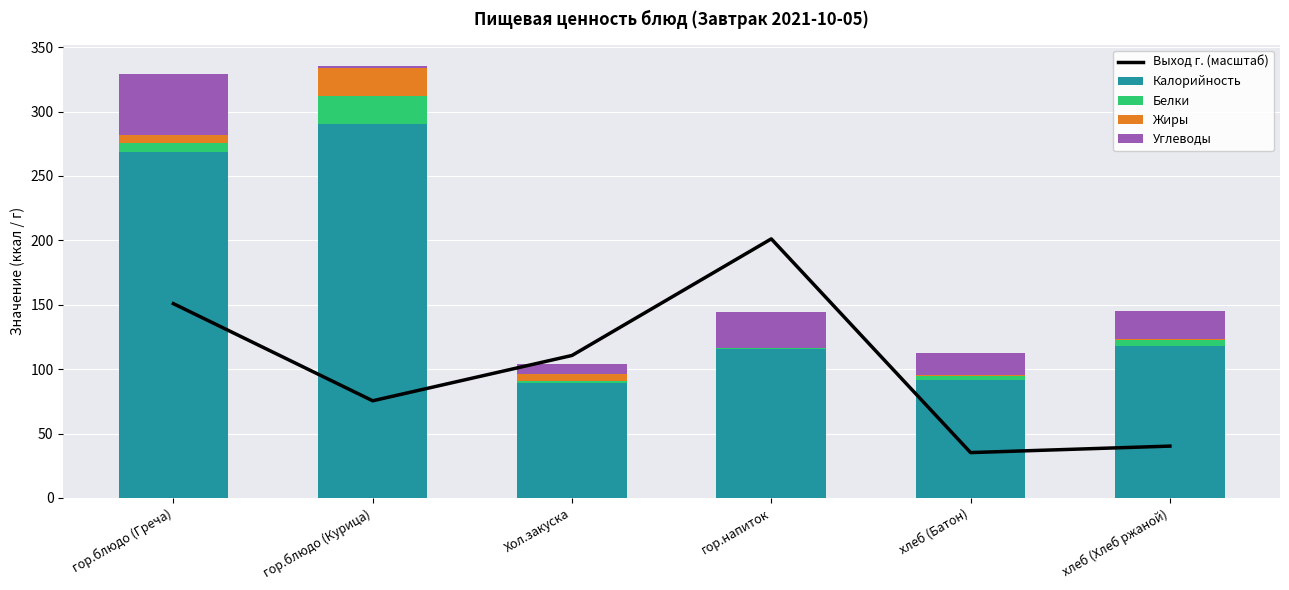

What is the difference between the second highest and minimum values in the Углеводы series?

27.3